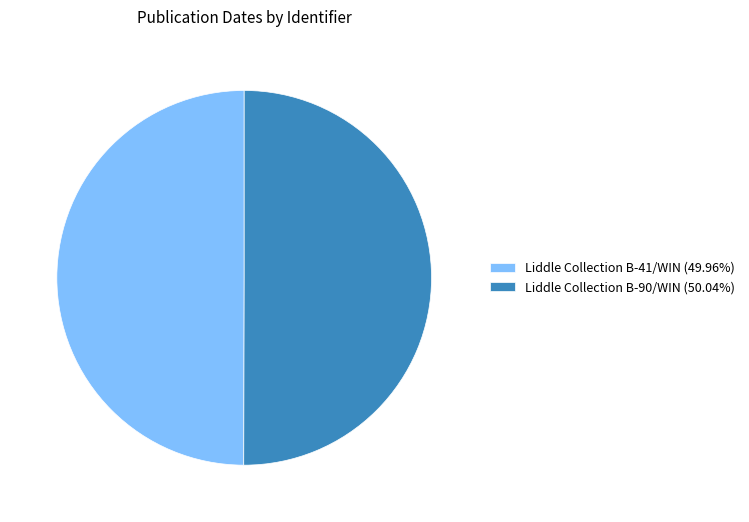

How many segments does this pie chart have?

2